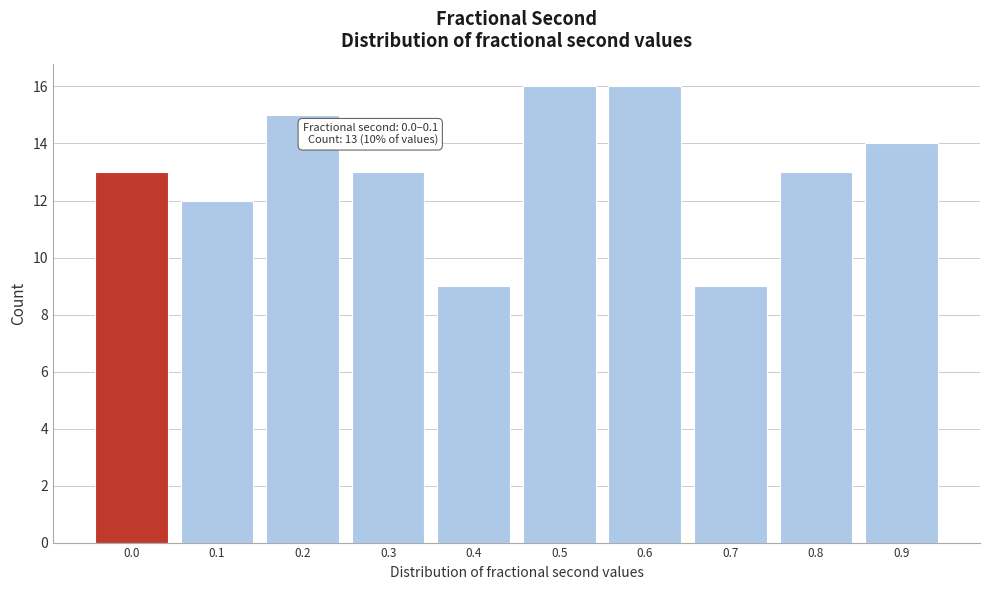

Reading left to right, transcribe all the data shown in this chart.

13	12	15	13	9	16	16	9	13	14